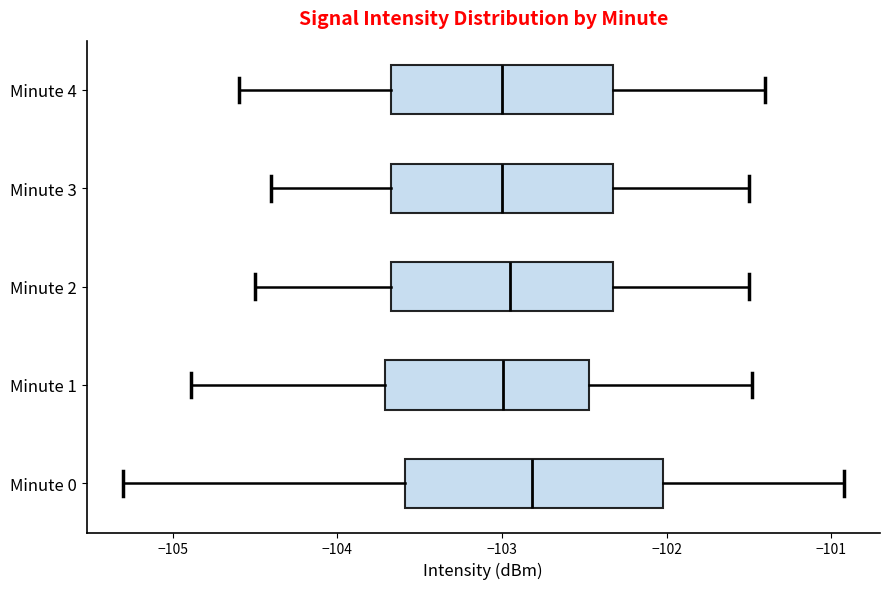

Which box has the furthest to the right median line?

Minute 0